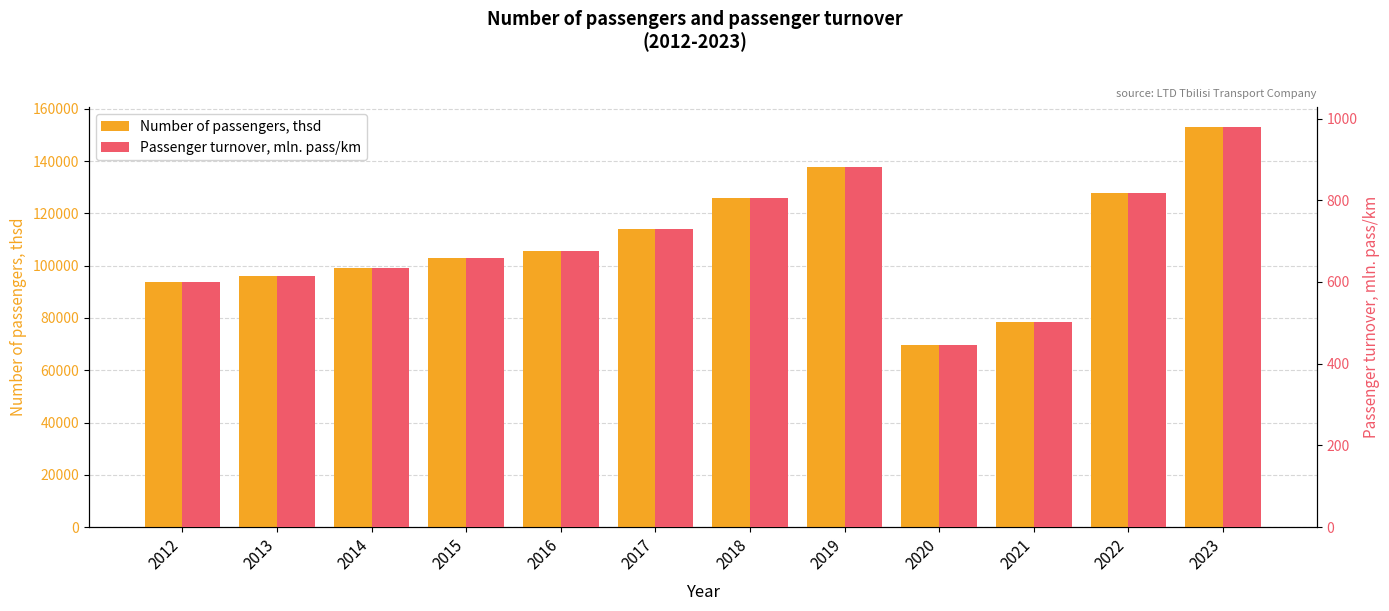

List the labels in order of Passenger turnover, mln. pass/km value, largest first.

2023, 2019, 2022, 2018, 2017, 2016, 2015, 2014, 2013, 2012, 2021, 2020